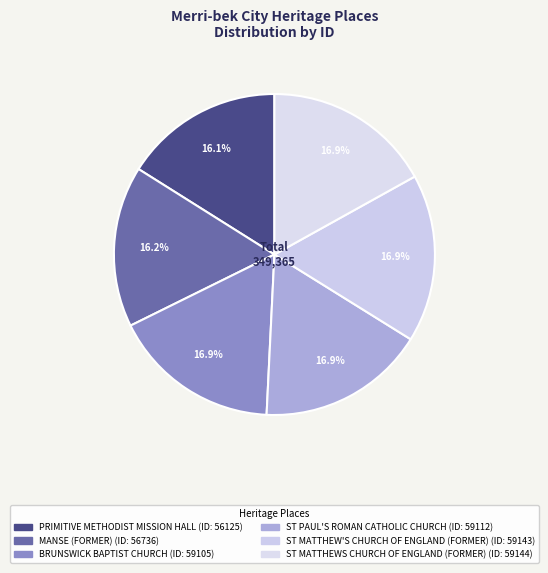

How many segments does this pie chart have?

6